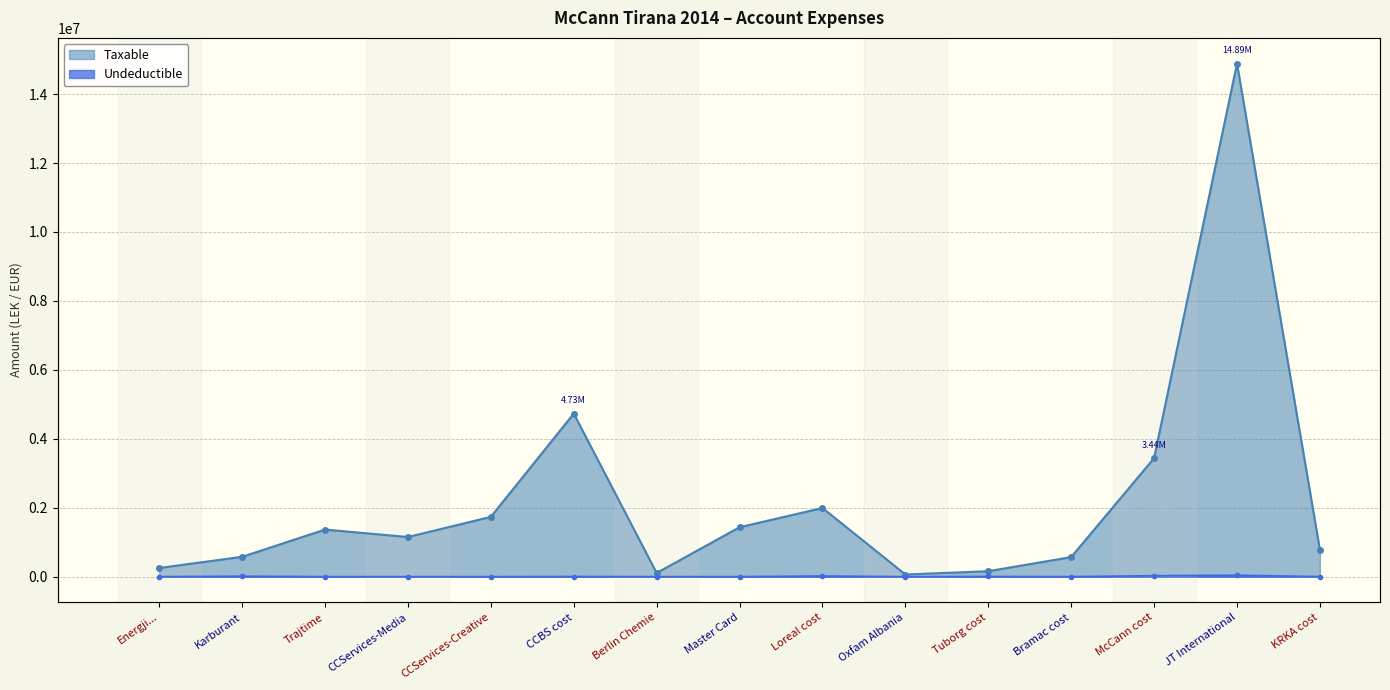

What is the spread (max minus min) of values at Energji...?

250227.1